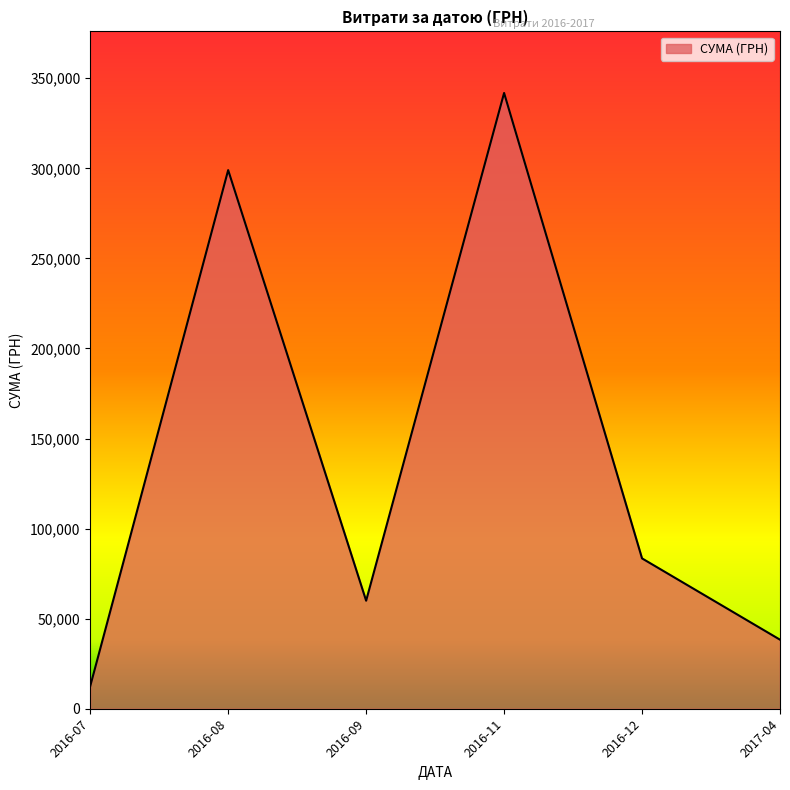

Rank the categories by value from highest to lowest.

2016-11, 2016-08, 2016-12, 2016-09, 2017-04, 2016-07